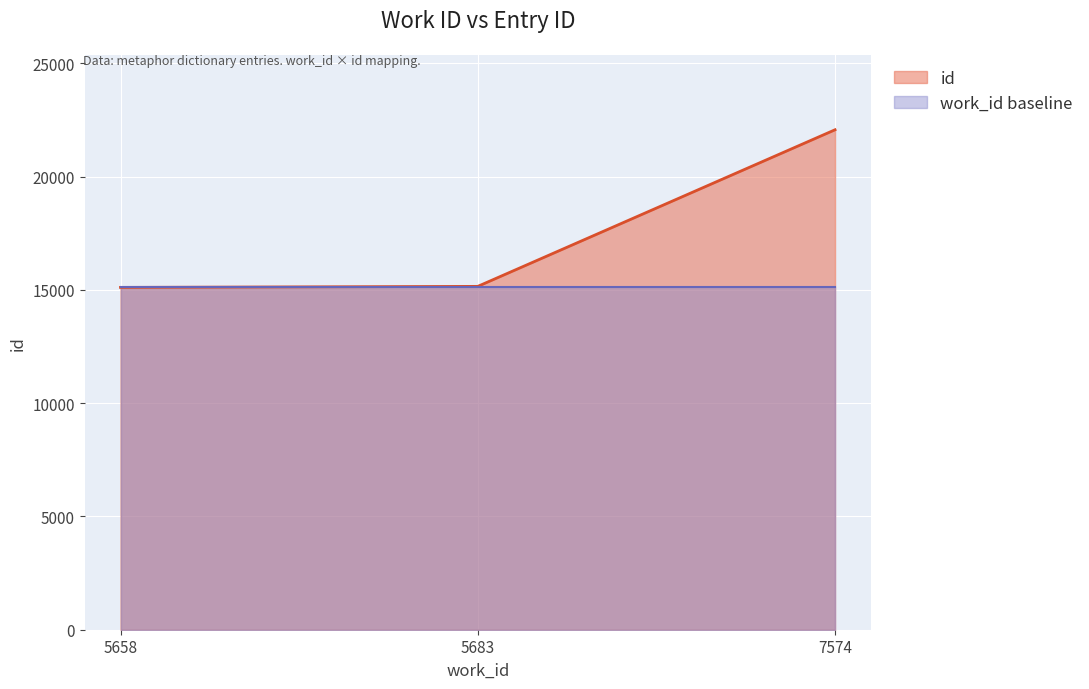

What is the change in value from 5658 to 5683?

+45